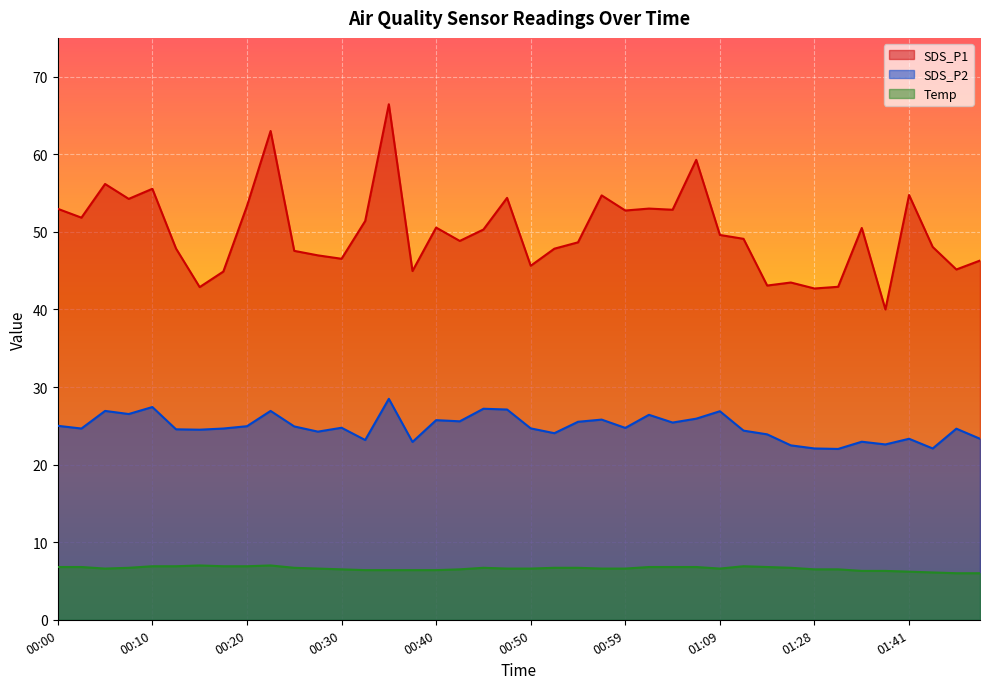

What is the difference between the second highest and minimum values in the Temp series?

1.0